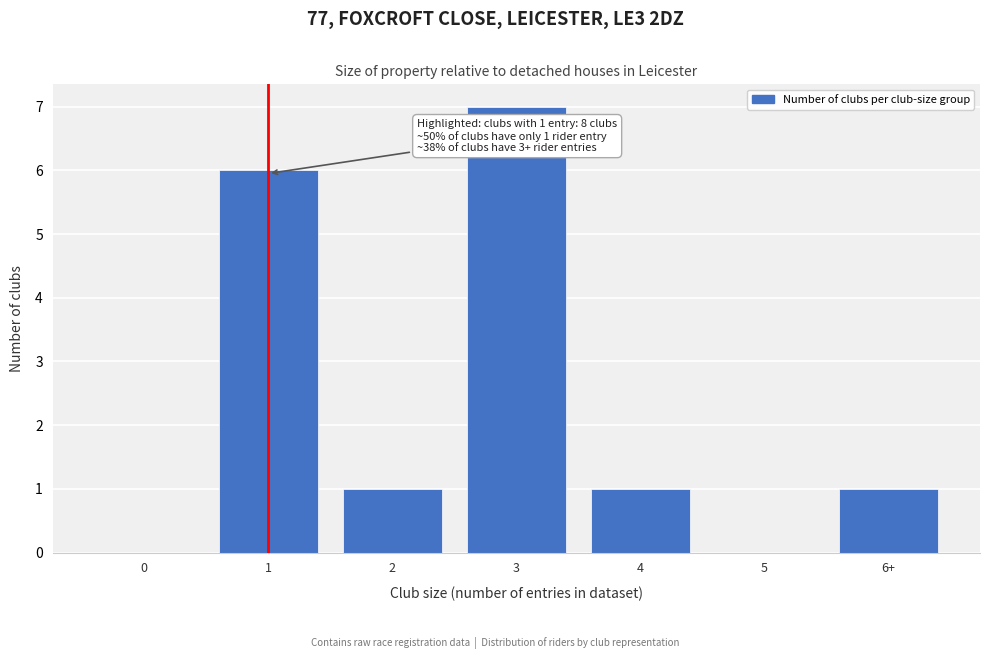

Reading left to right, extract all data points from this chart.

0=0	1=6	2=1	3=7	4=1	5=0	6+=1